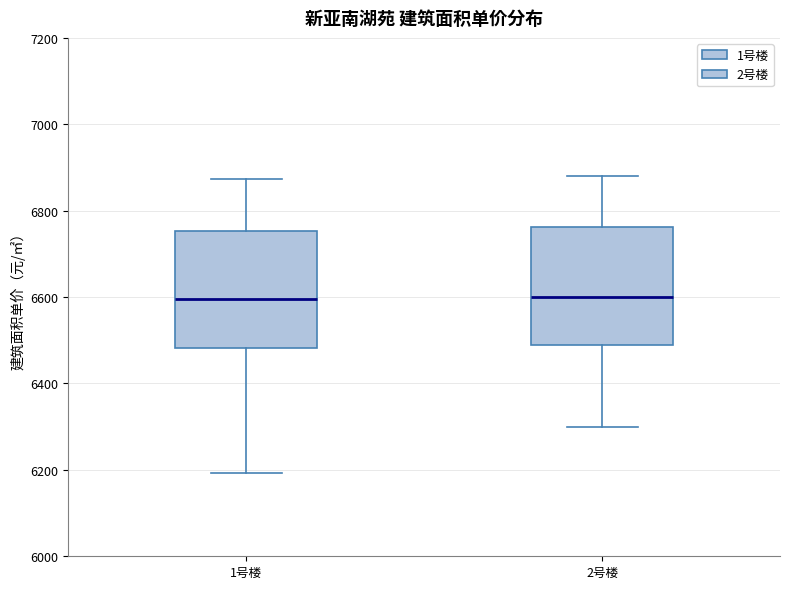

Reading left to right, transcribe this box plot: for each box, give where its median line is, the range the box spans, and where its two whiskers end, as read against the y-axis. The values are not printed on the chart, so give them approximately, as read against the axis.

1号楼: median 6600, box 6480 to 6760, whiskers 6200 to 6880
2号楼: median 6600, box 6480 to 6760, whiskers 6300 to 6880